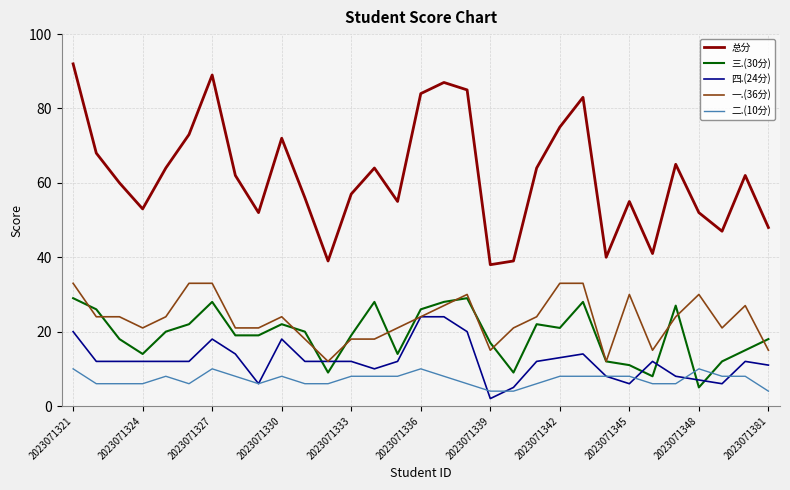

What is the difference between the second highest and minimum values in the 二.(10分) series?

6